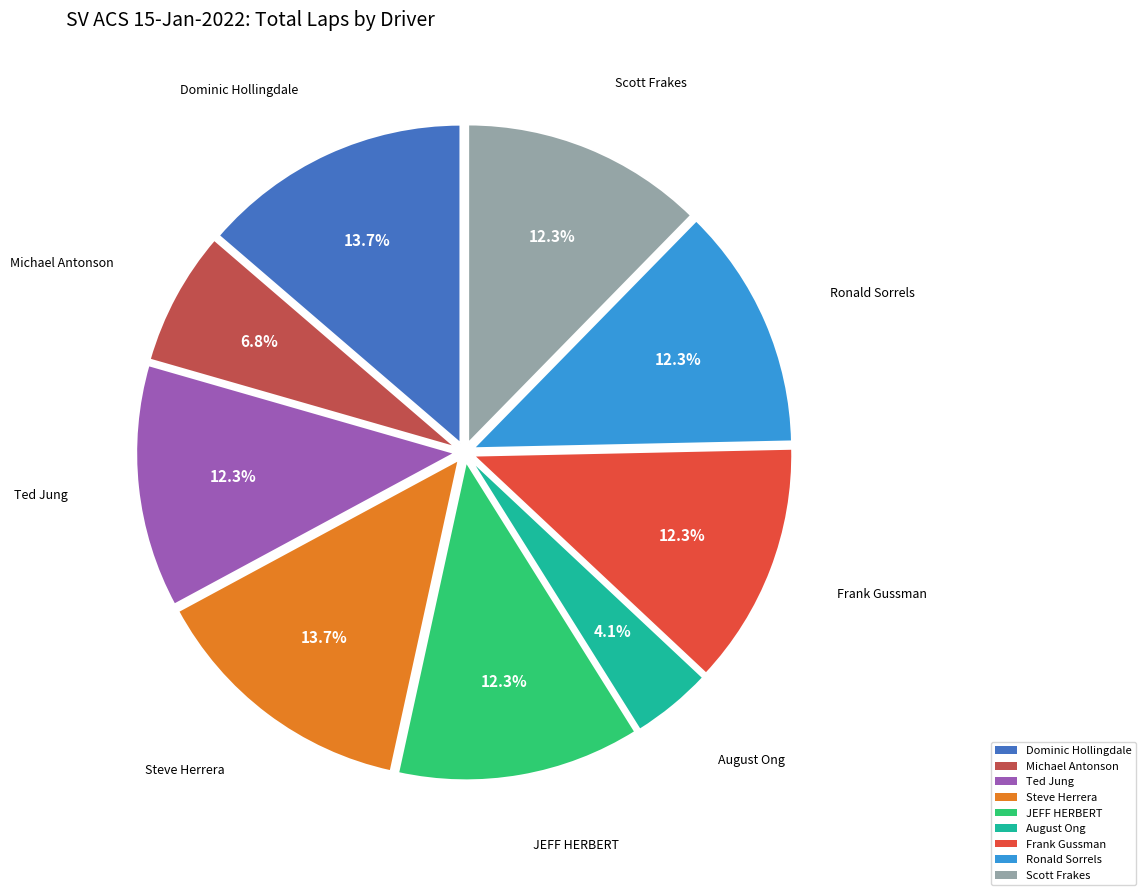

What portion of the pie excludes JEFF HERBERT?

87.7%